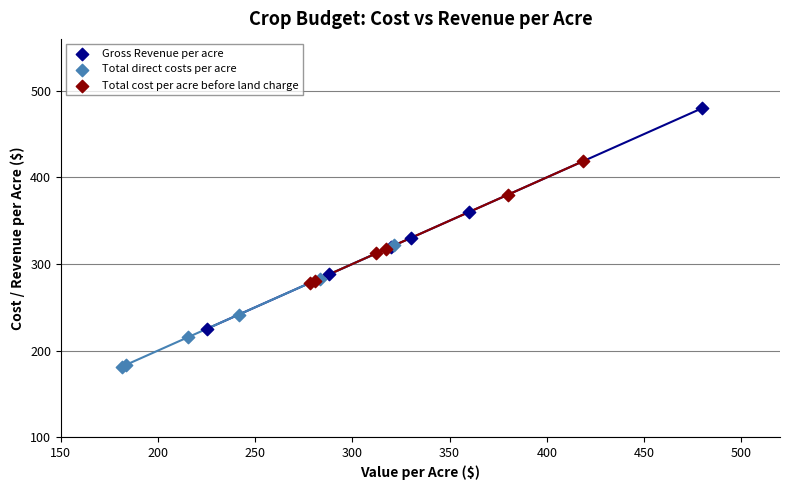

Which series reaches the minimum Y coordinate?

Total direct costs per acre